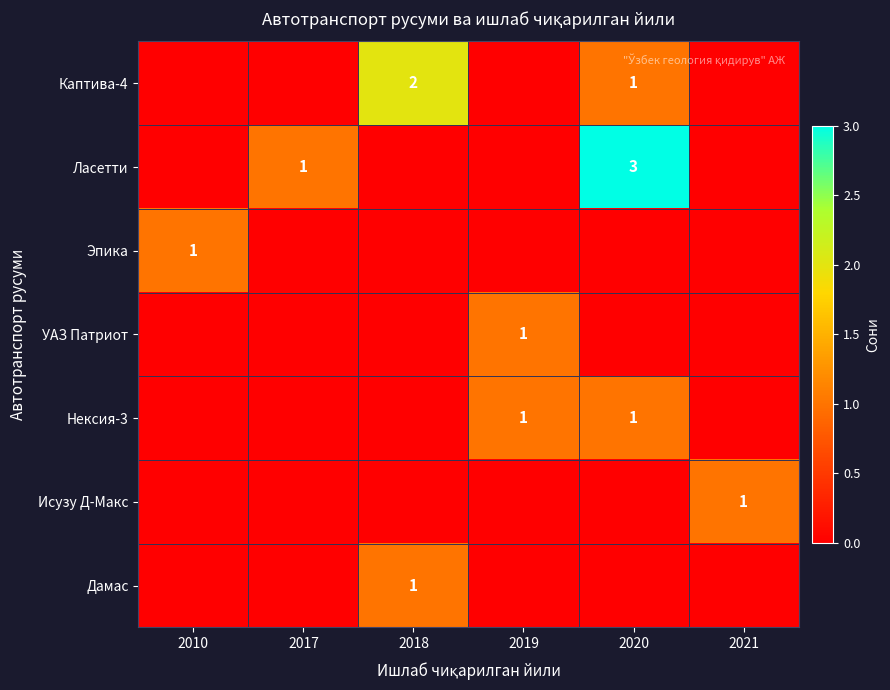

The value of Каптива-4 at 2020 is 0. True or false?

False